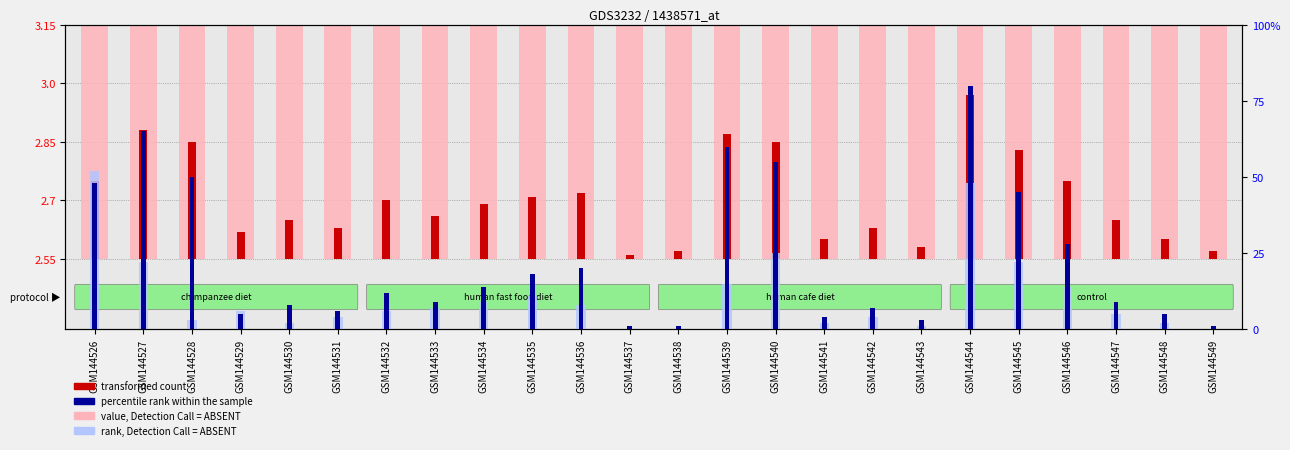

What is the total value across all series at GSM144529?

13.7